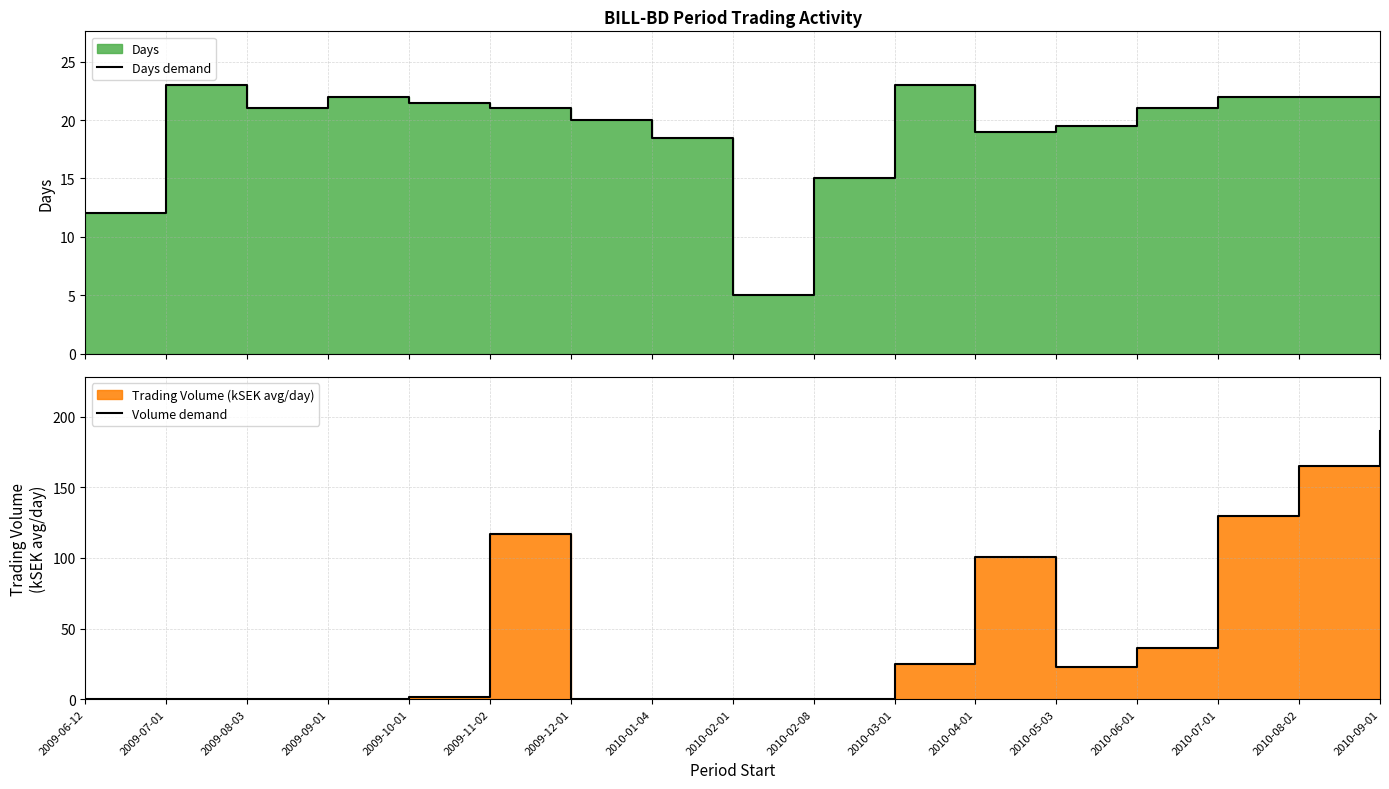

At which category does Volume demand reach its first local valley?

2010-05-03